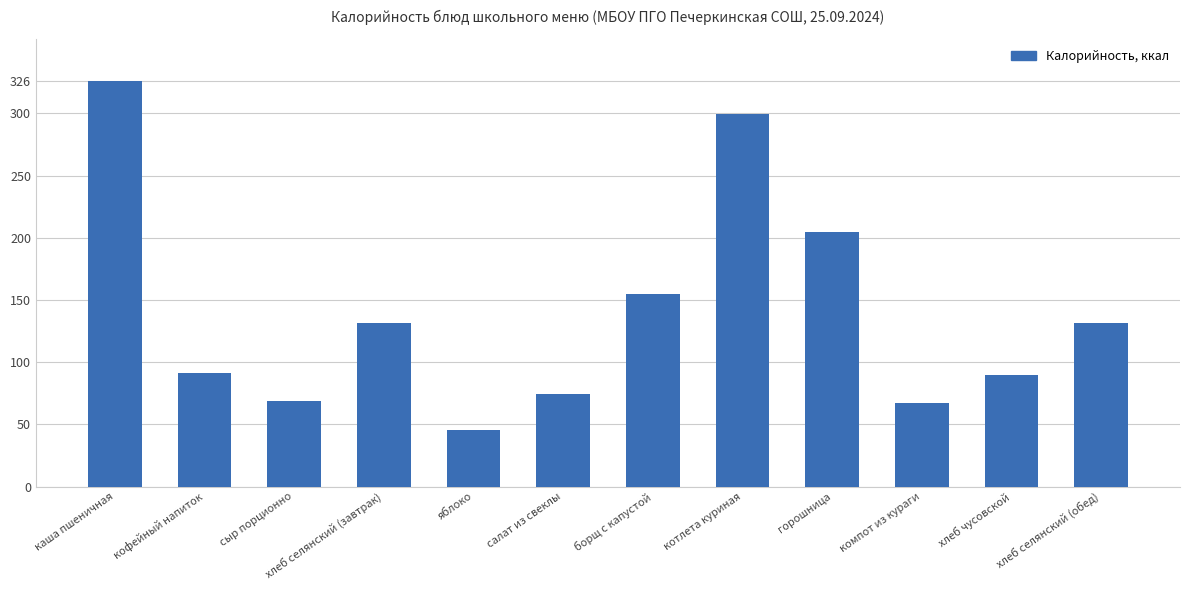

Where is the data nearest to the value 185?

горошница